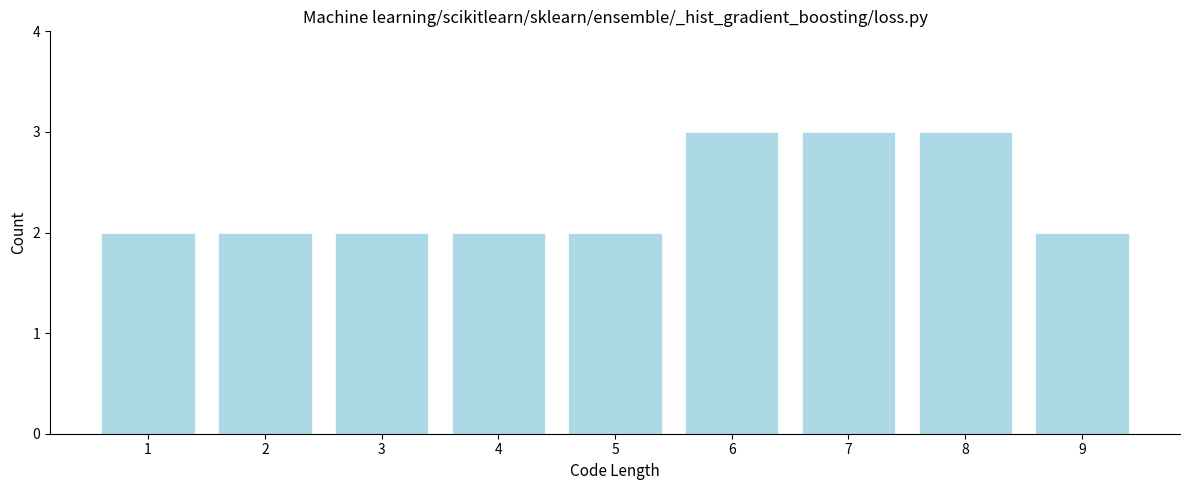

Reading left to right, what are all the values shown in this chart?

1=2	2=2	3=2	4=2	5=2	6=3	7=3	8=3	9=2